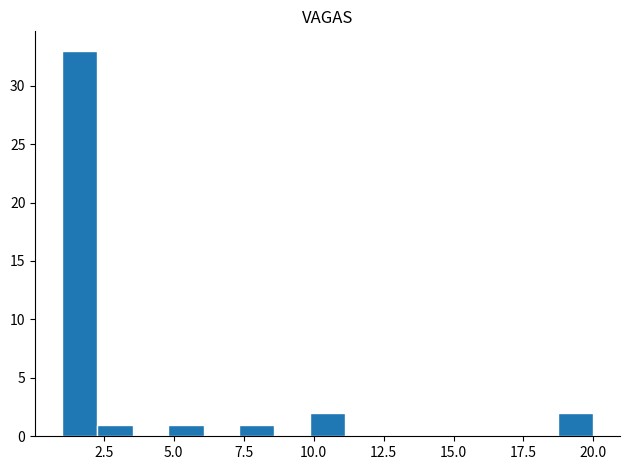

Read against the x-axis, roughly where is the centre of the tallest bar?

1.5